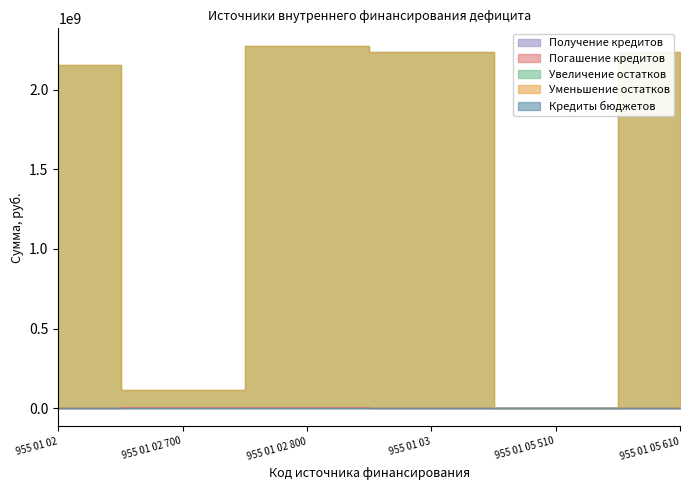

The value of Получение кредитов at 955 01 02 700 is 7000000. True or false?

True